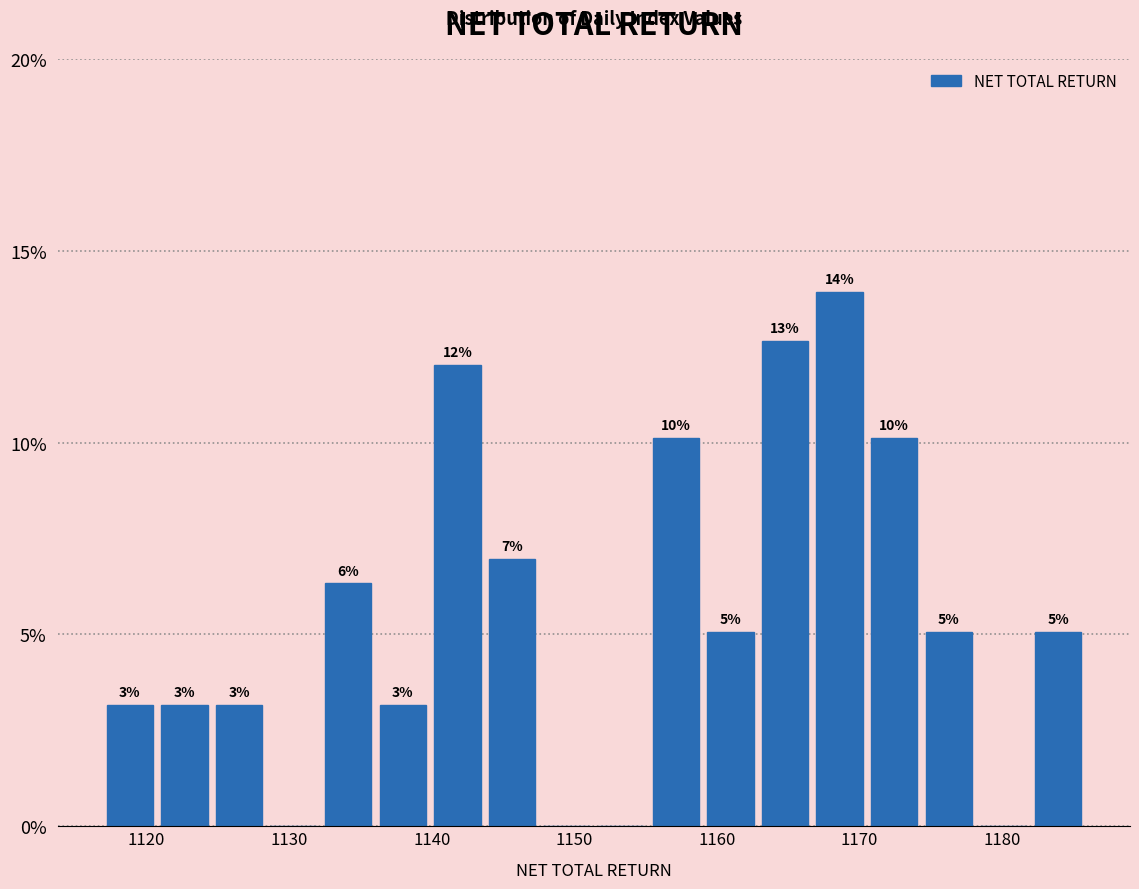

Around what value on the x-axis is the tallest bar? Give the approximate position of its centre, as read against the axis.

1169